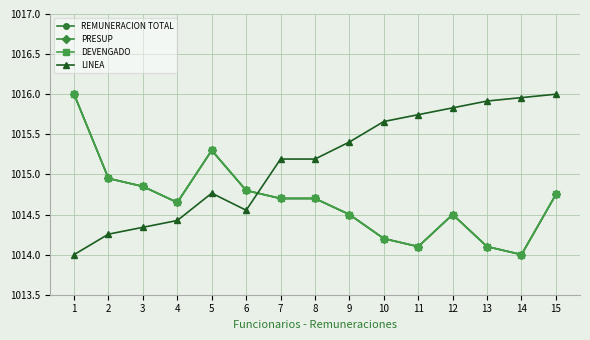

At how many categories does at least one series exceed 1015?

11